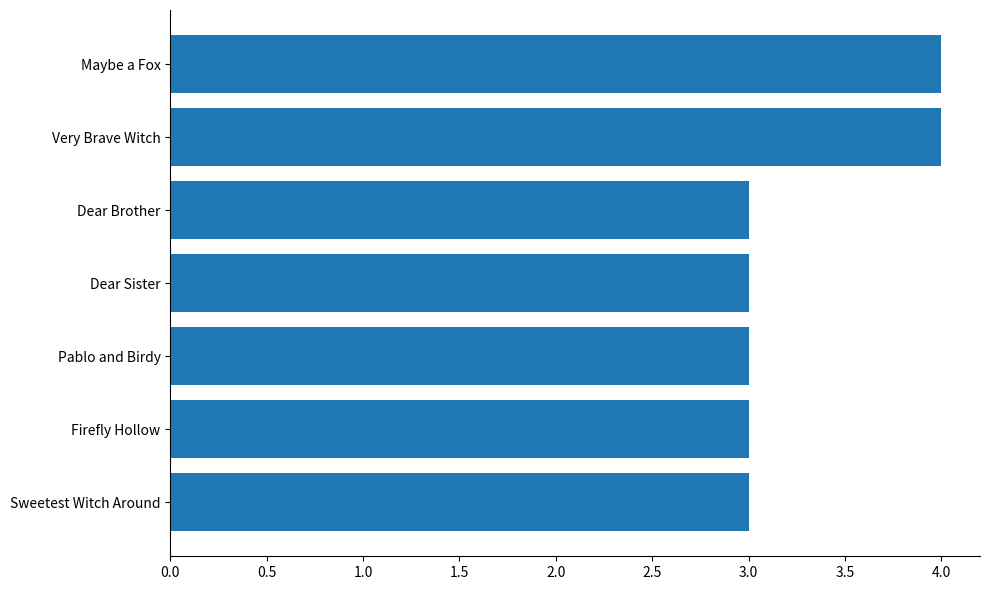

How many distinct data groups are displayed?

1